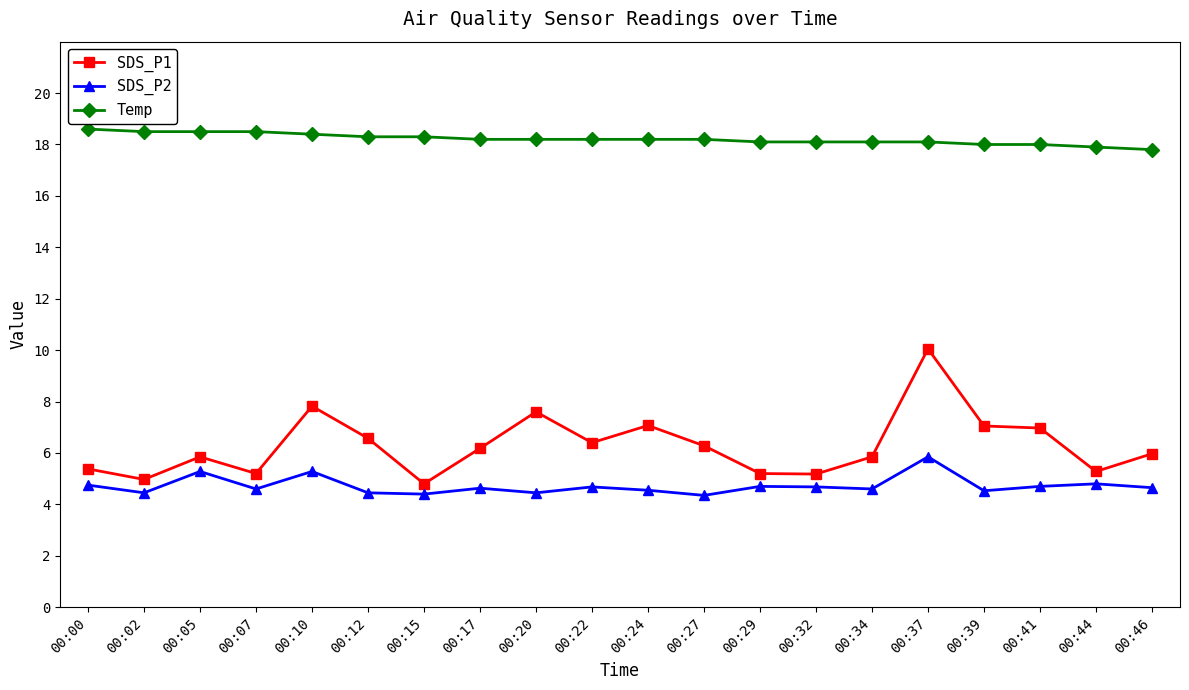

What is the difference between the second highest and minimum values in the Temp series?

0.7